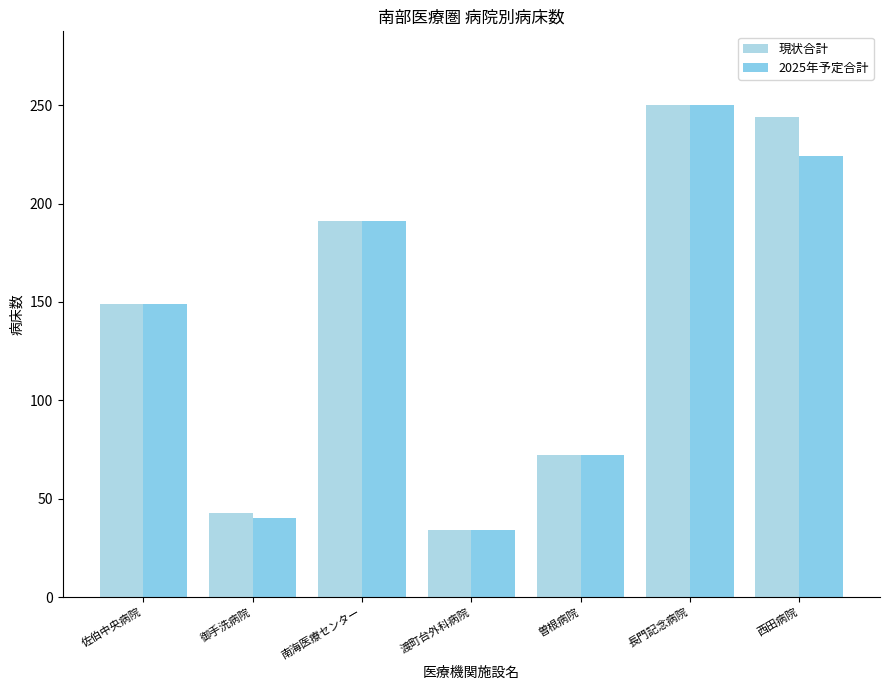

Are the bars horizontal?

No